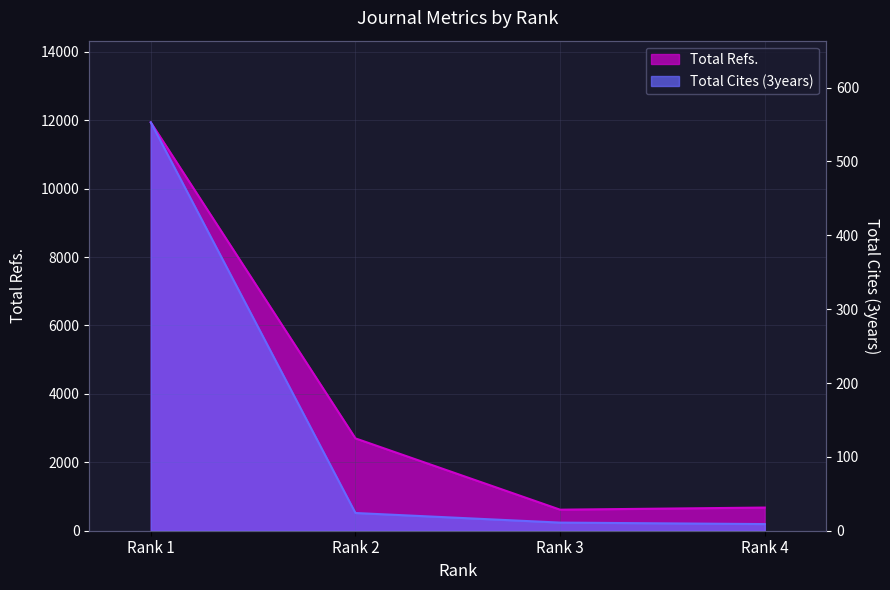

What is the sum of all Total Cites (3years) values?

597